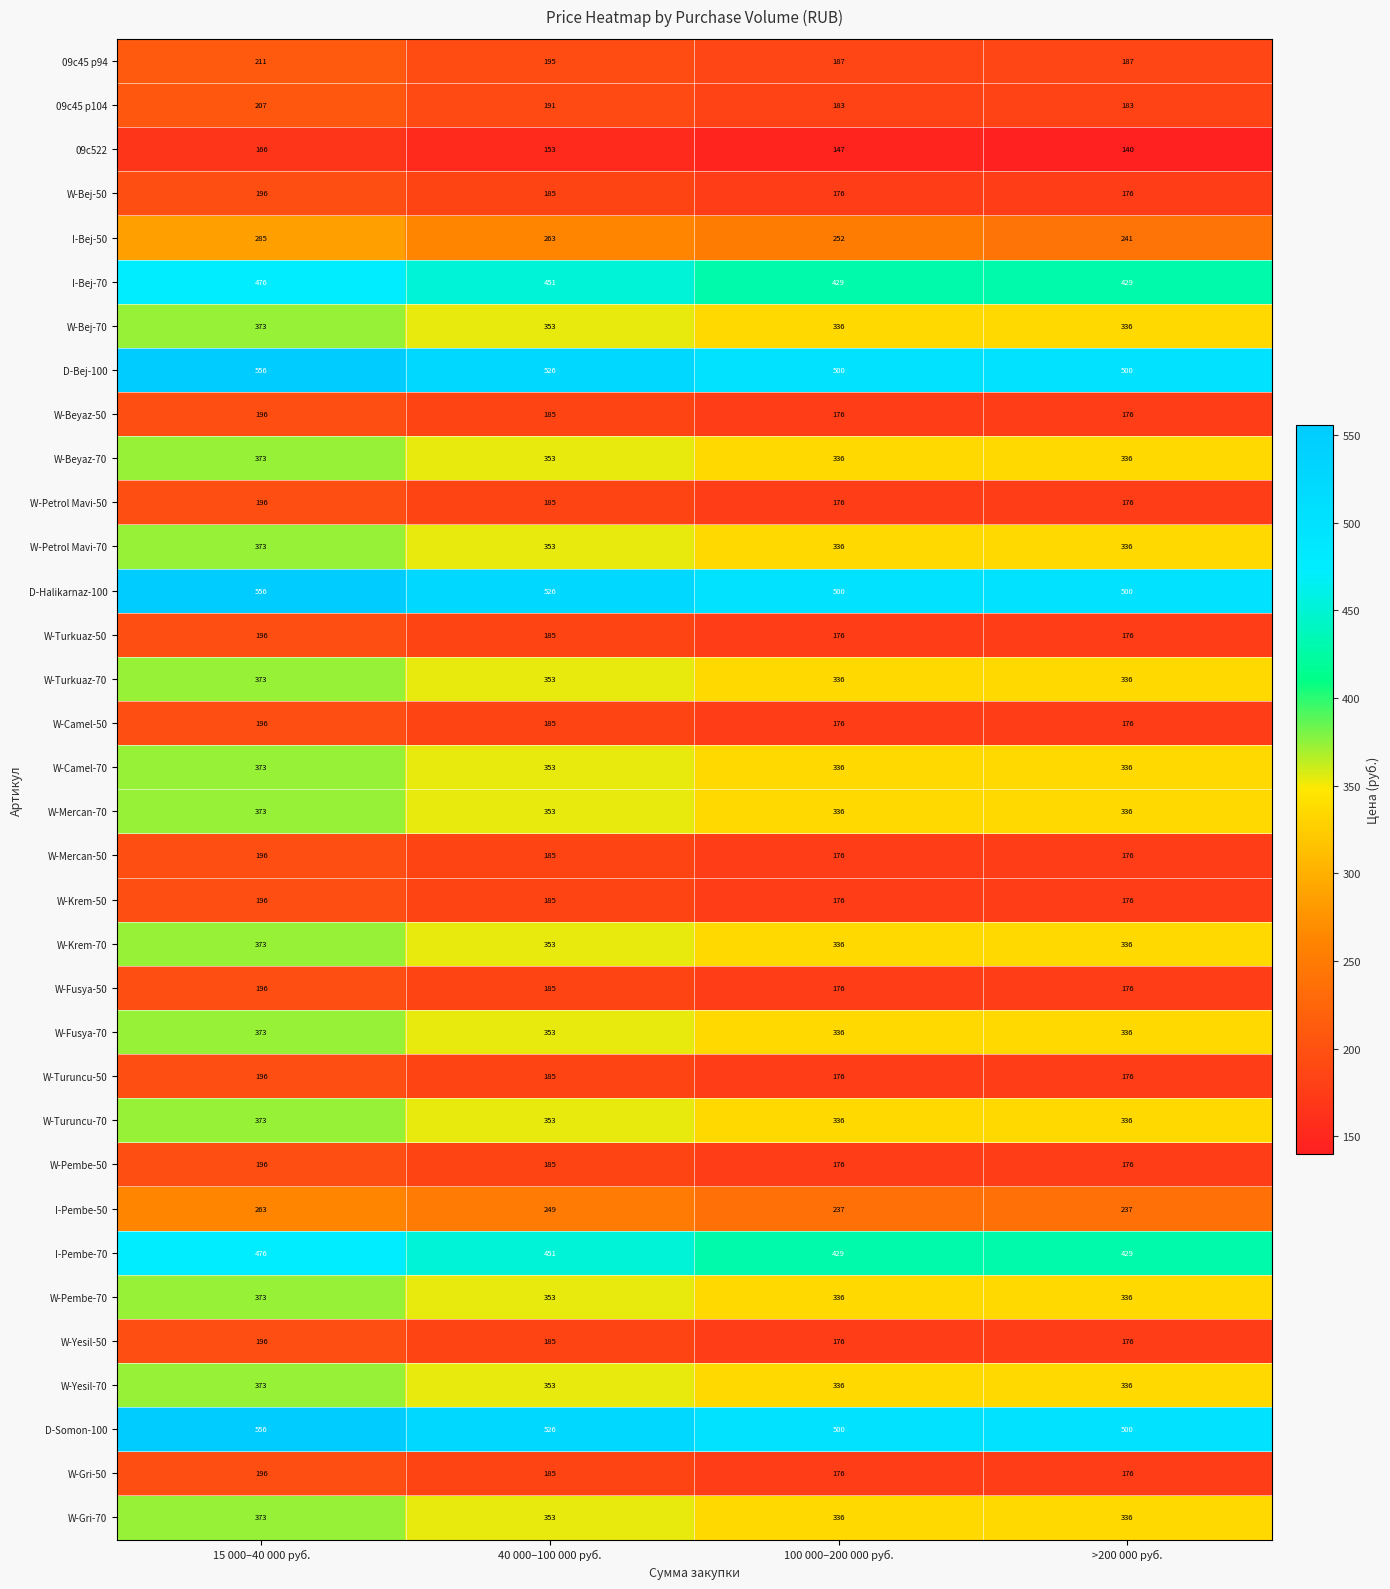

At how many categories does at least one series exceed 174?

4